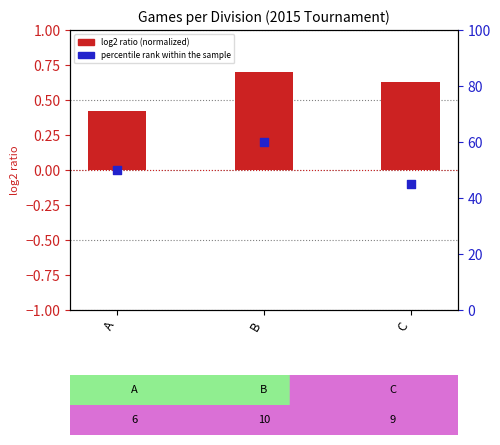

What is the change in value from A to B?

+10